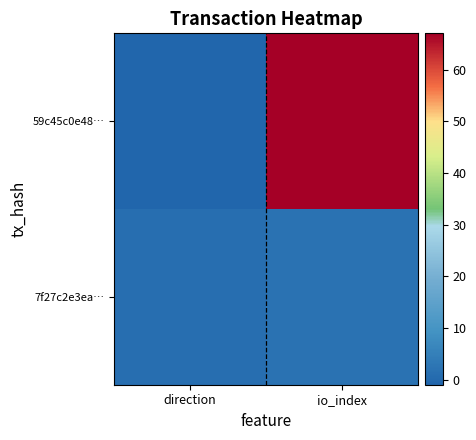

What is the smallest value displayed?

-1